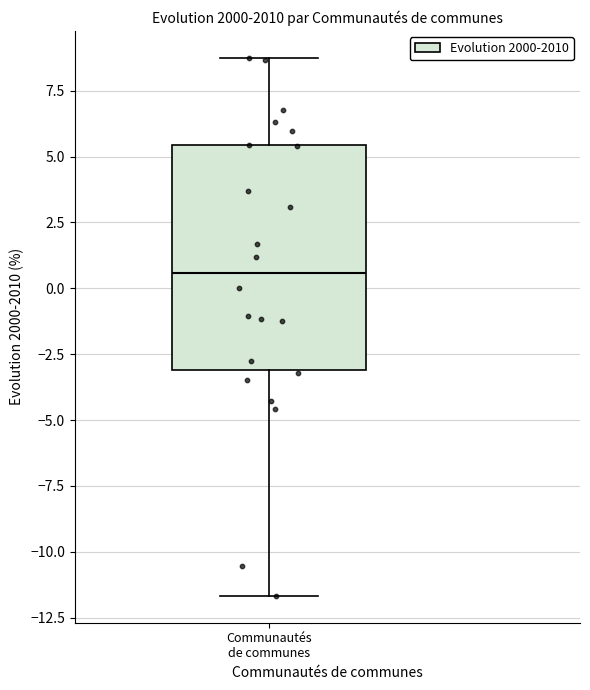

Read this box plot against the y-axis: the position of the median line, the range covered by the box, and the ends of both whiskers. The values are not printed on the chart, so give them approximately, as read against the axis.

median 0.5, box -3.0 to 5.5, whiskers -11.5 to 9.0